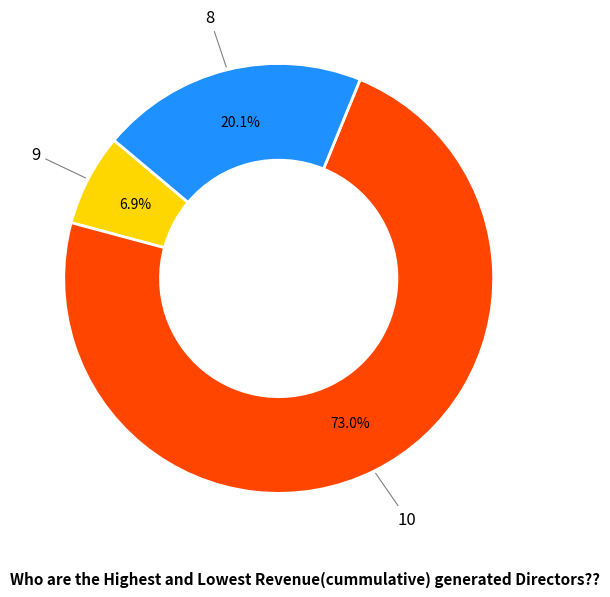

To the nearest percent, what is the combined percentage of 8 and 10?

93%